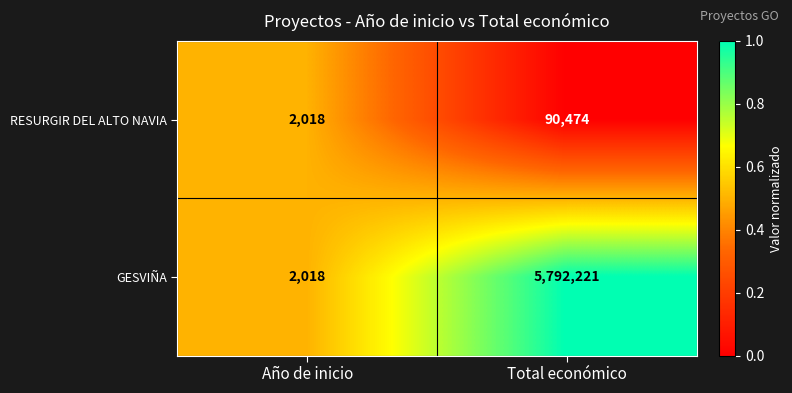

What is the minimum value shown in the chart?

2018